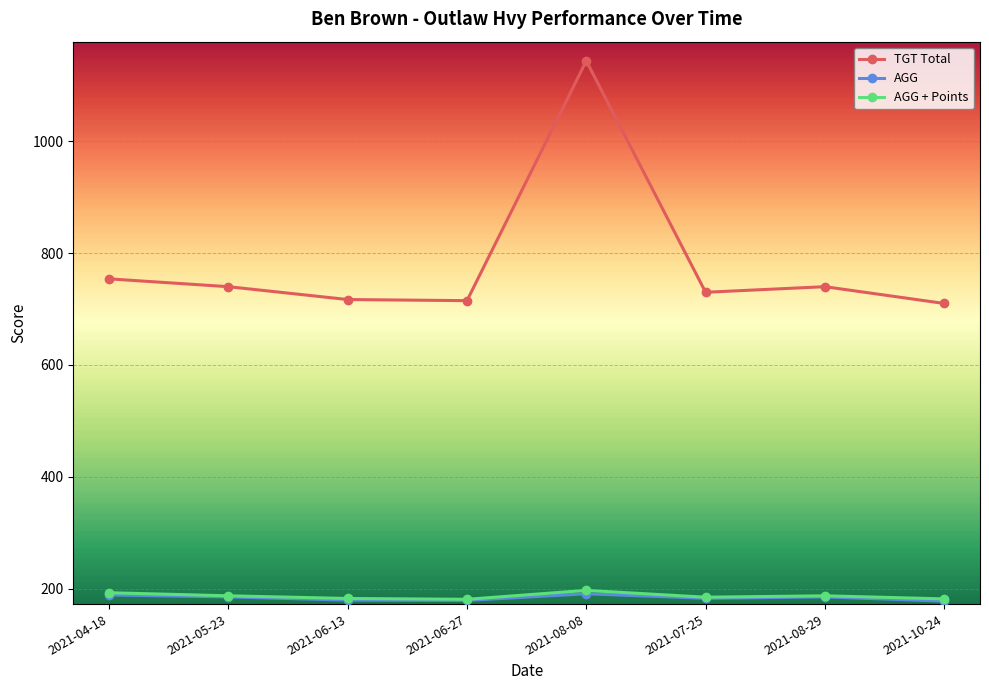

How many data points in AGG are less than 185?

4